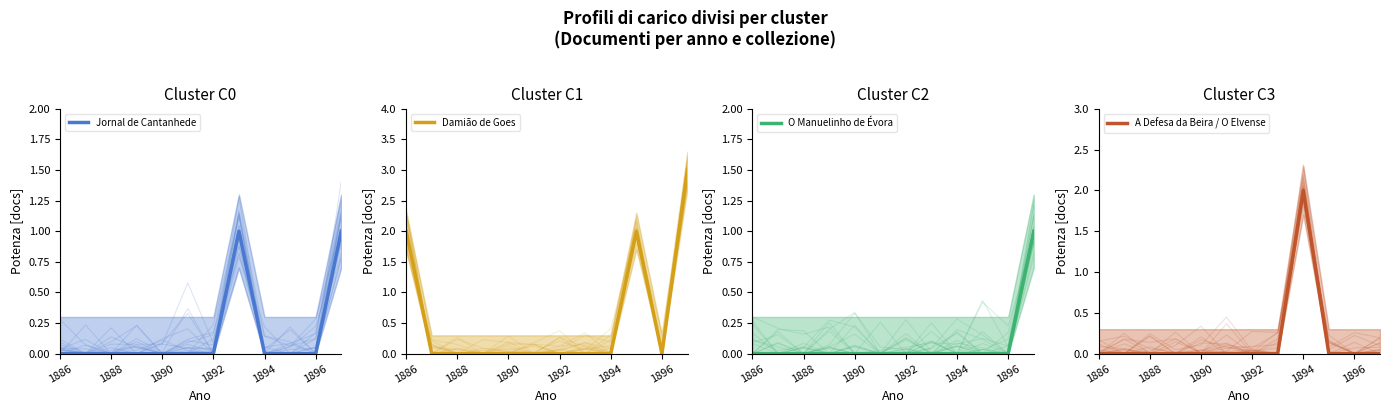

The value of A Defesa da Beira / O Elvense at 1892 is -1. True or false?

False